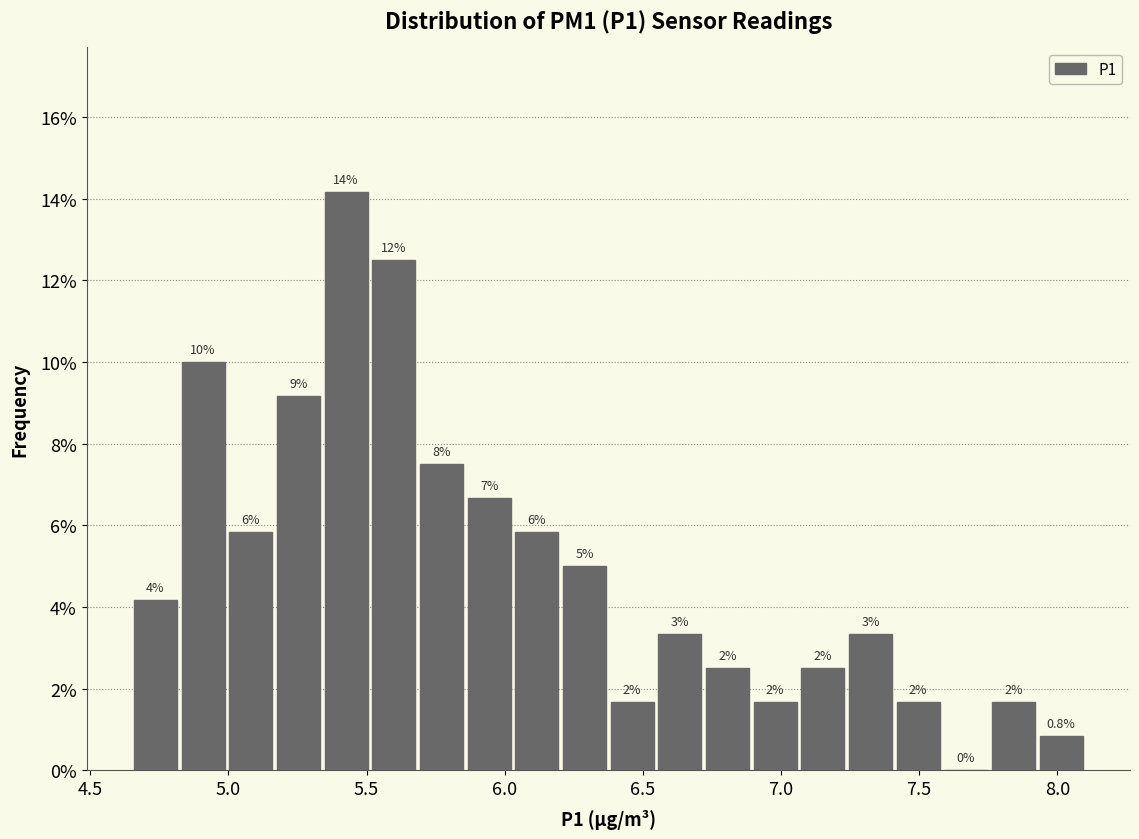

Around what value on the x-axis is the tallest bar? Give the approximate position of its centre, as read against the axis.

5.45